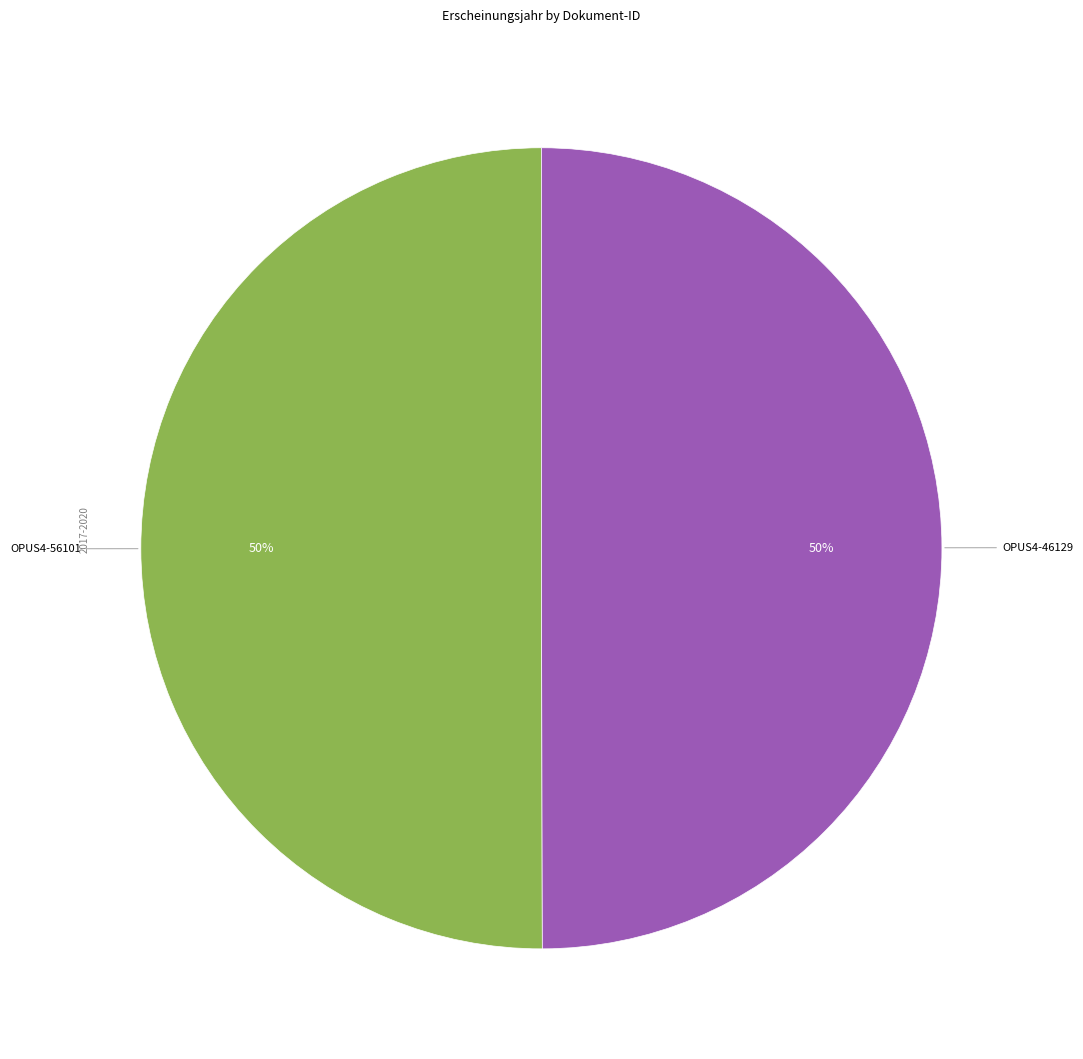

To the nearest percent, what is the average slice percentage?

50%